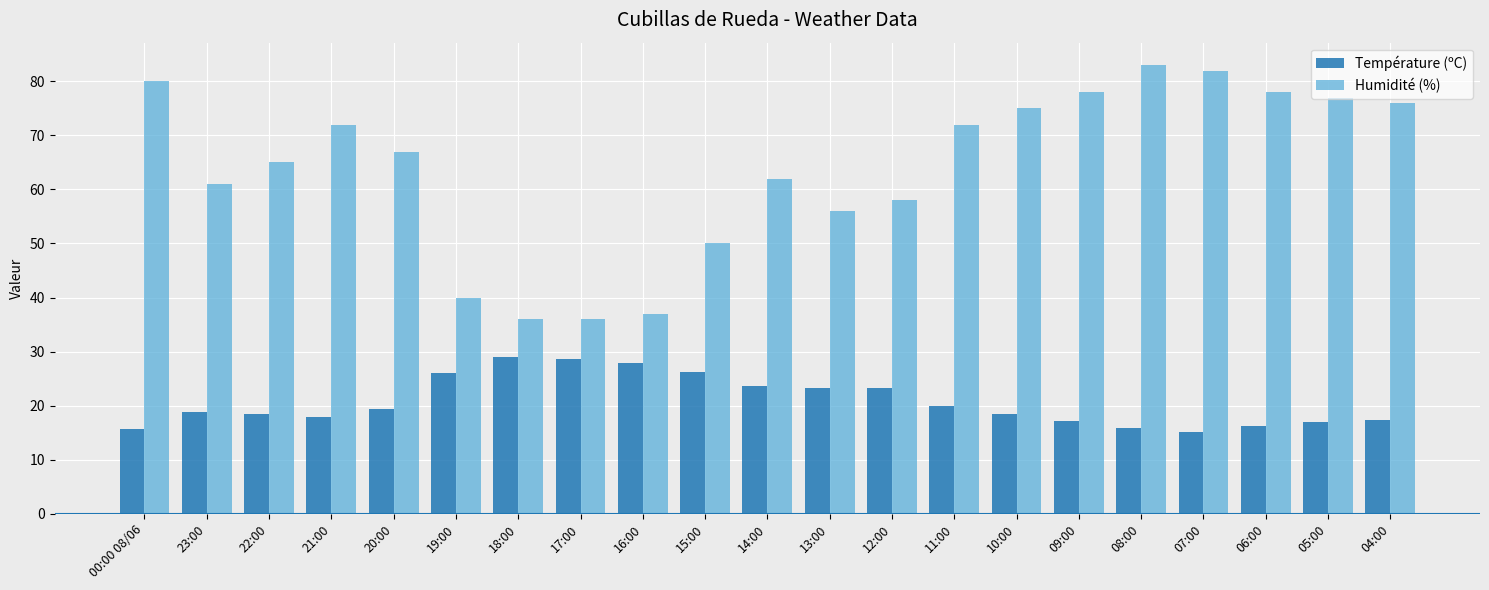

Which series changed the most between 22:00 and 06:00?

Humidité (%)